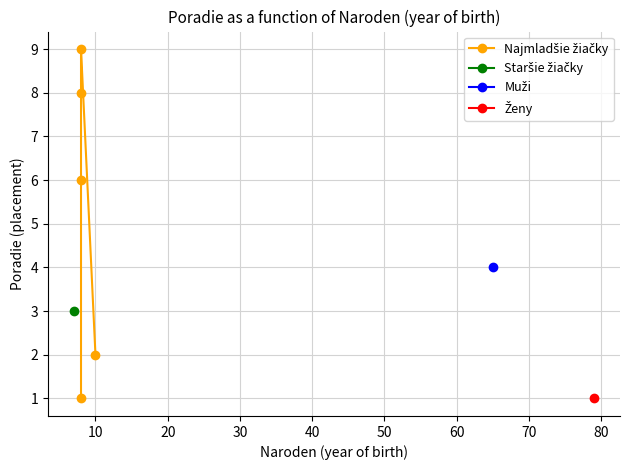

How many interior local peaks (higher than both neighbors) does the data have?

1